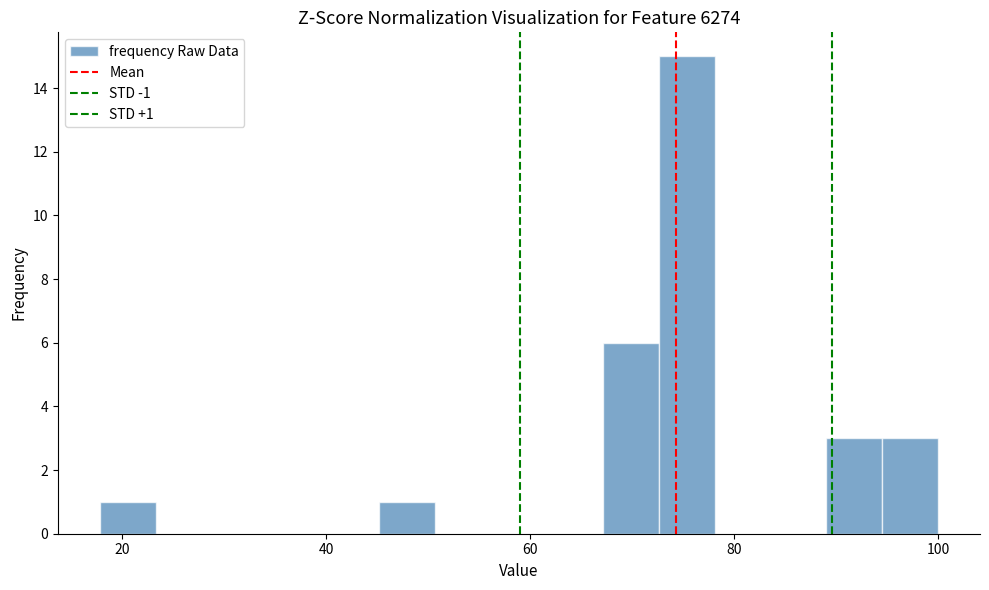

Around what value on the x-axis is the tallest bar? Give the approximate position of its centre, as read against the axis.

76